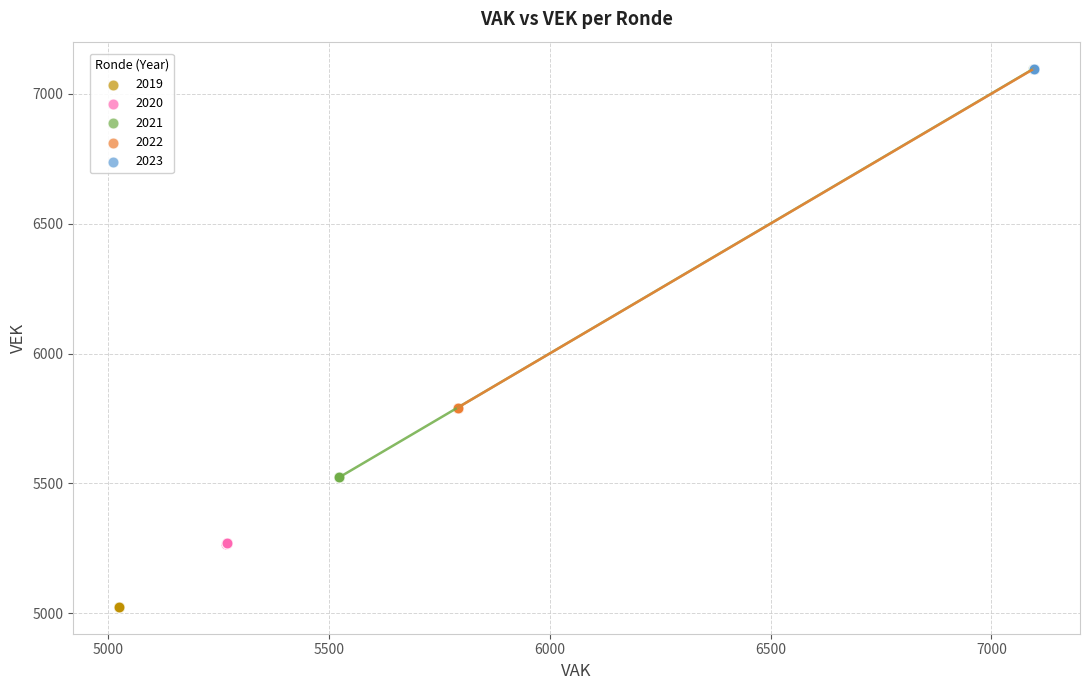

Which series contains the lowest Y value?

2019